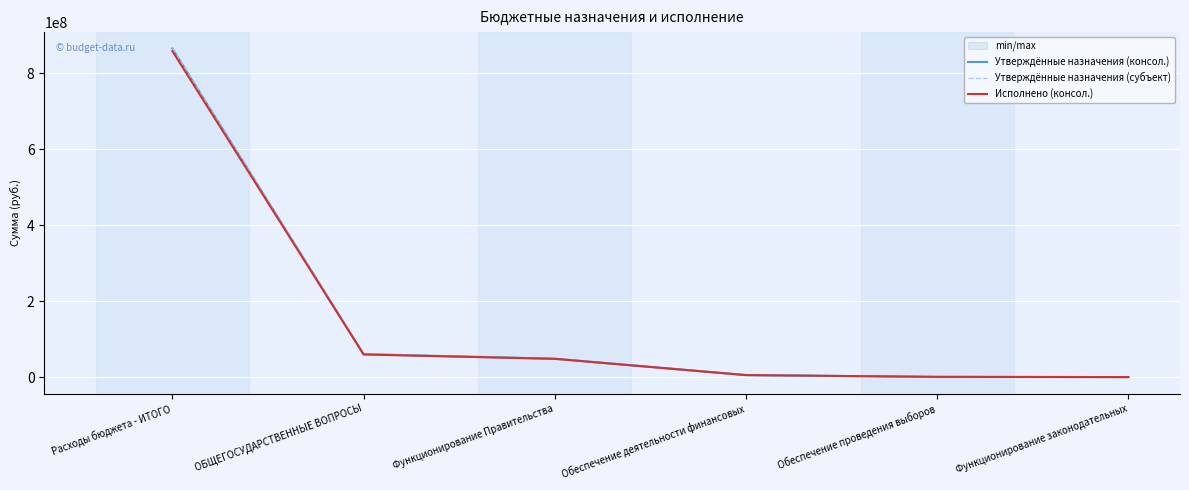

What is the value of the Исполнено (консол.) point at the 3rd from the left?

48064846.1